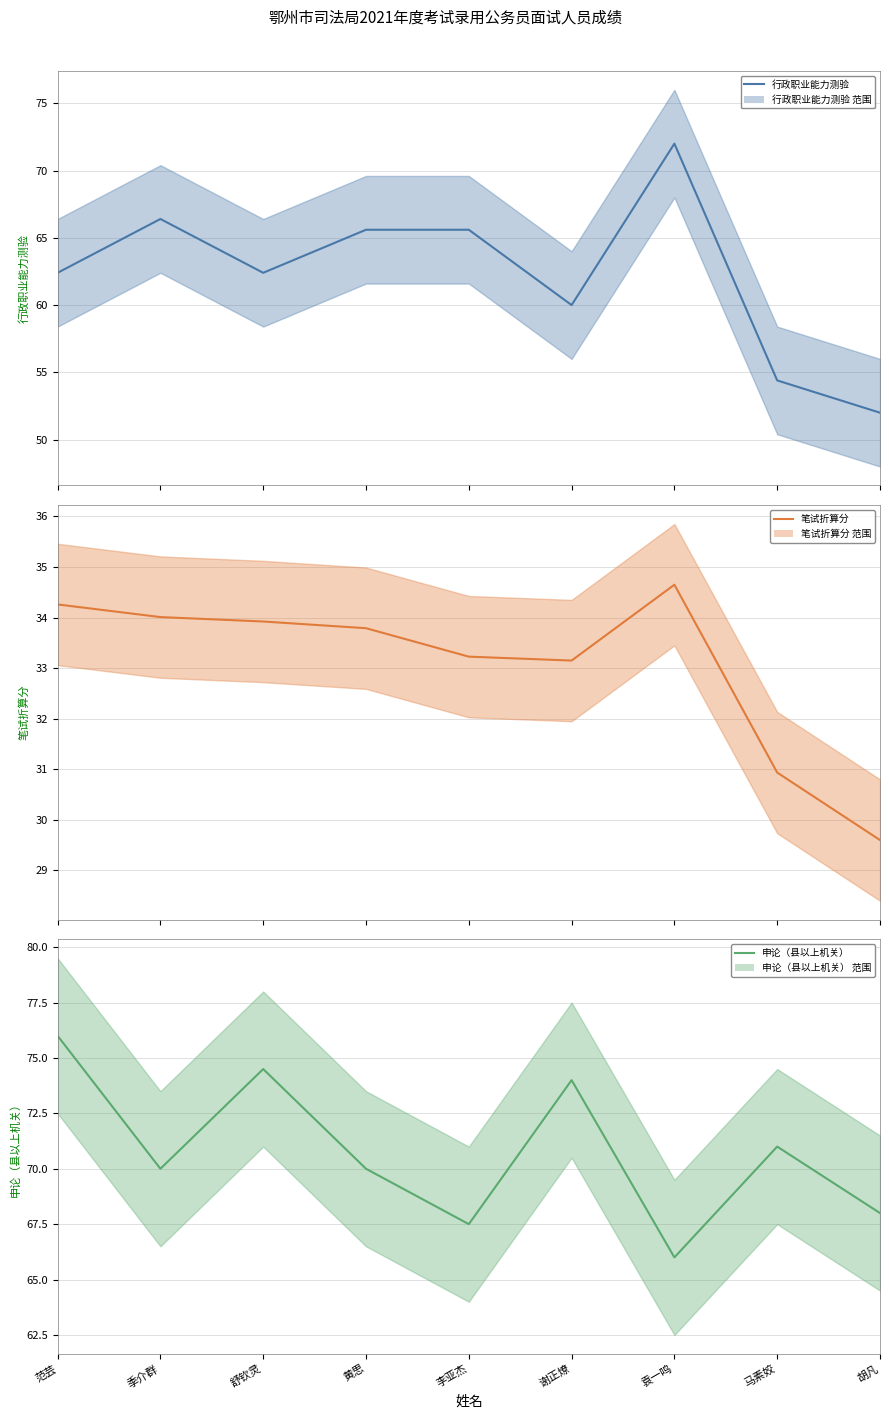

Reading right to left, what are all the values shown in this chart?

行政职业能力测验 (mean): 胡凡=52.0	马素姣=54.4	袁一鸣=72.0	谢正燎=60.0	李亚杰=65.6	黄思=65.6	舒钦灵=62.4	季介群=66.4	范芸=62.4
笔试折算分 (mean): 胡凡=29.6	马素姣=30.9	袁一鸣=34.6	谢正燎=33.1	李亚杰=33.2	黄思=33.8	舒钦灵=33.9	季介群=34.0	范芸=34.3
申论（县以上机关） (mean): 胡凡=68.0	马素姣=71.0	袁一鸣=66.0	谢正燎=74.0	李亚杰=67.5	黄思=70.0	舒钦灵=74.5	季介群=70.0	范芸=76.0